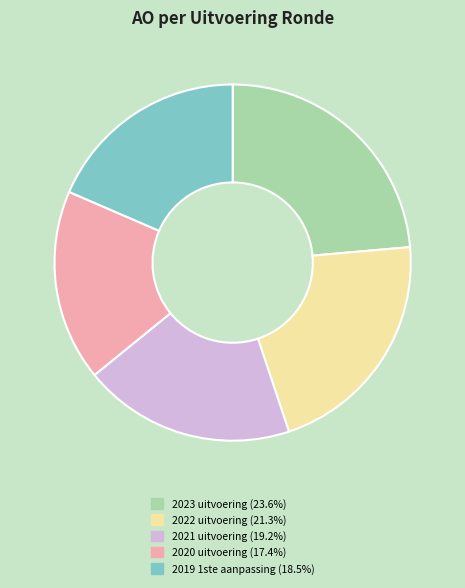

How many slices are in this pie chart?

5